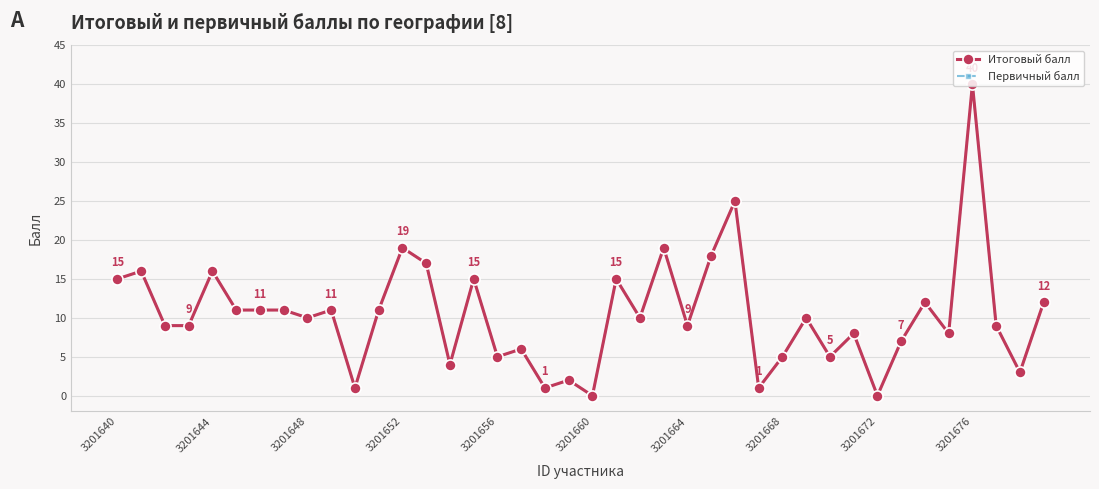

What is the maximum value shown in the chart?

40